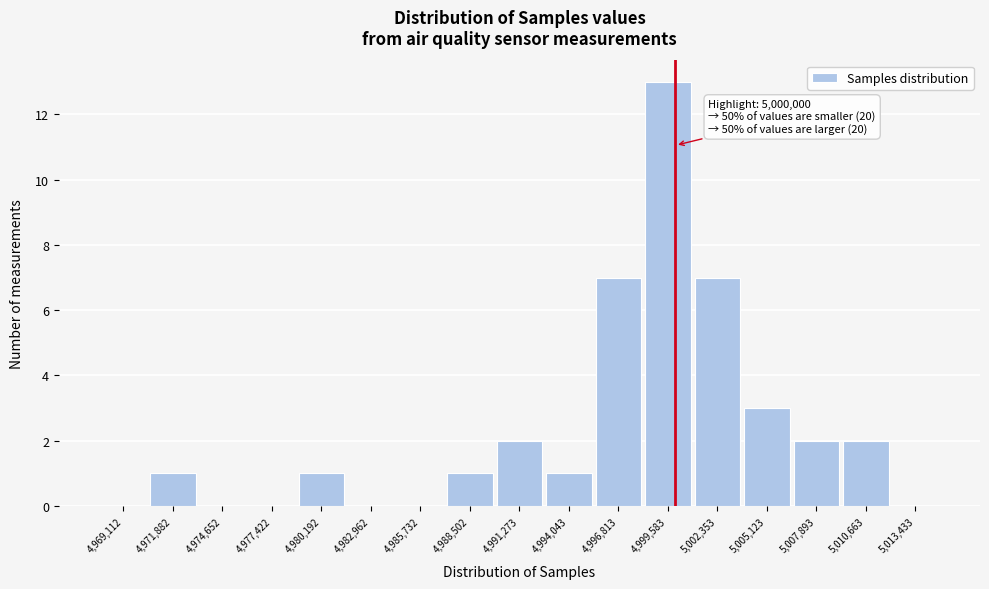

Which range on the x-axis has the tallest bar?

4998000 to 5001000